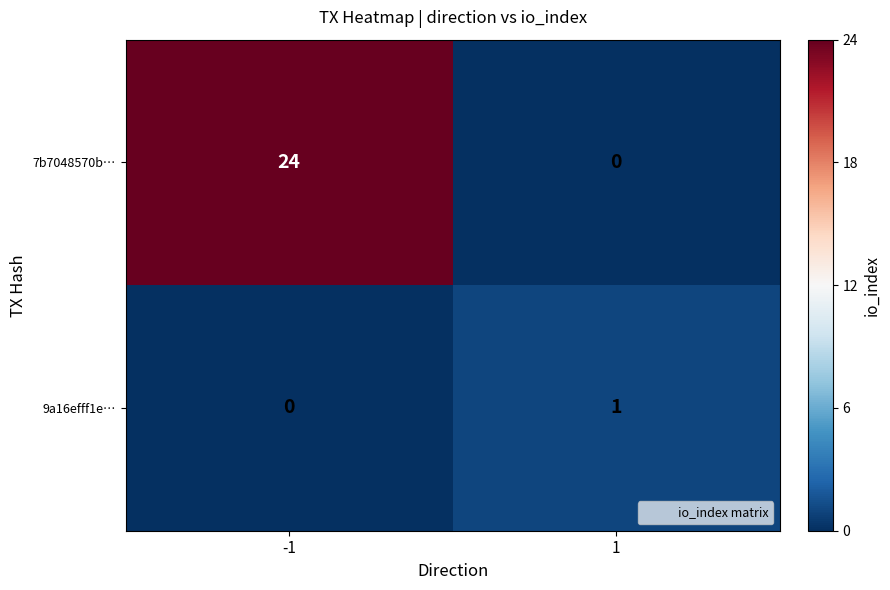

At -1, list the series in order from smallest to largest.

9a16efff1e…, 7b7048570b…